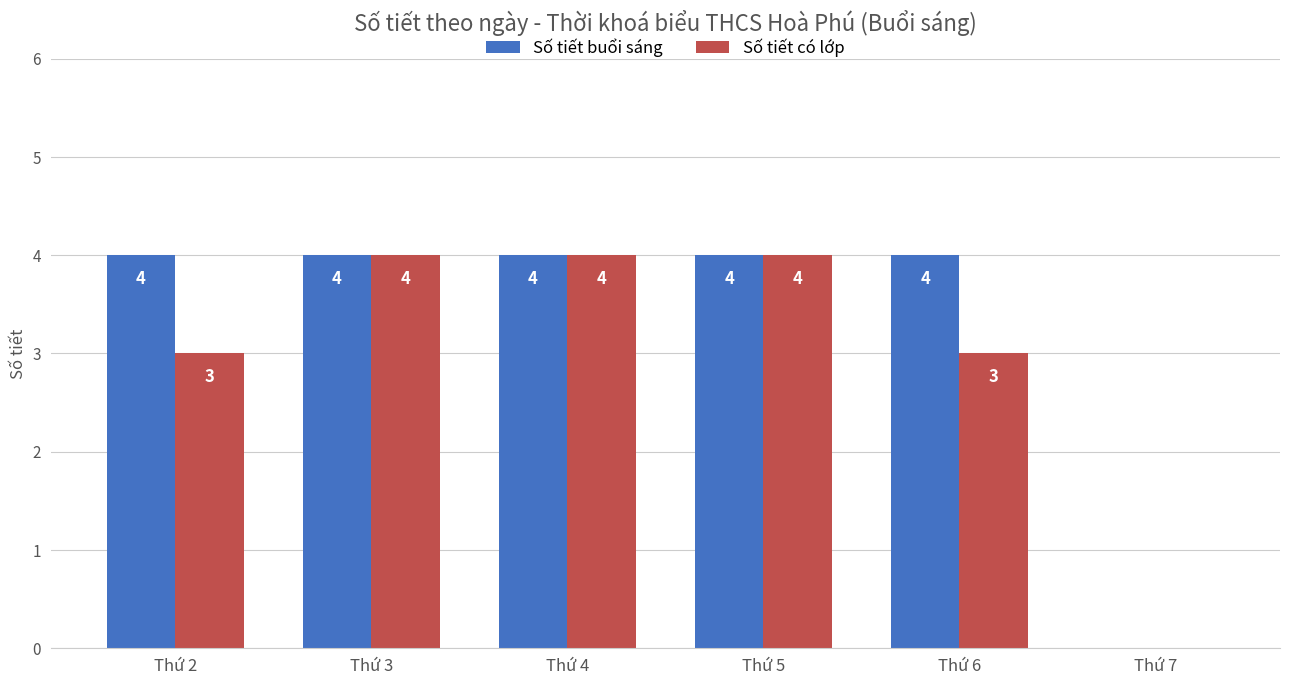

What is the average value of the Số tiết có lớp series?

3